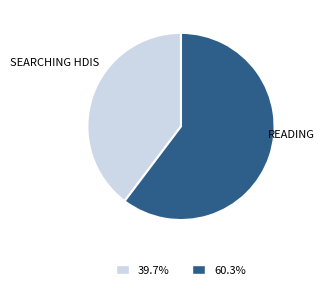

Does any single category account for the majority?

Yes